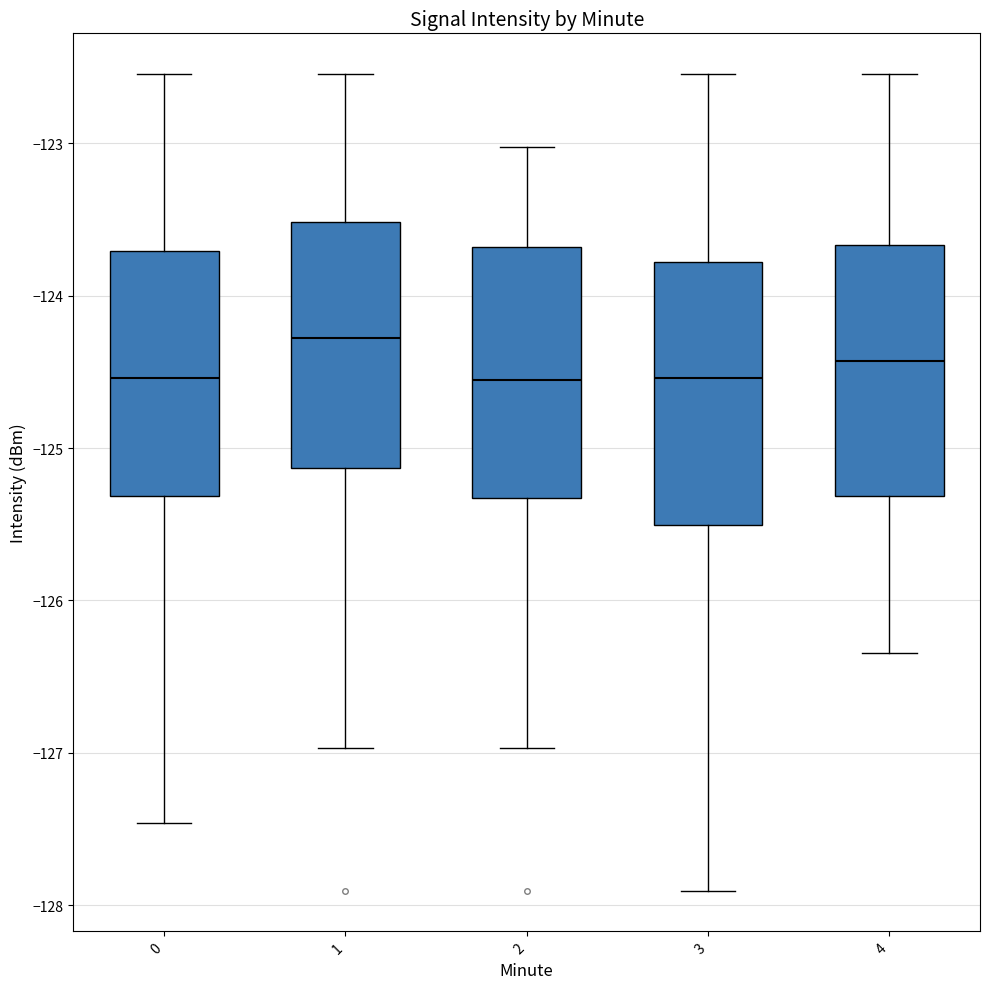

Reading left to right, read every box against the y-axis: the position of its median line, the range the box covers, and the ends of its whiskers. The values are not printed on the chart, so give them approximately, as read against the axis.

0: median -124.5, box -125.3 to -123.7, whiskers -127.5 to -122.5
1: median -124.3, box -125.1 to -123.5, whiskers -127.0 to -122.5
2: median -124.6, box -125.3 to -123.7, whiskers -127.0 to -123.0
3: median -124.5, box -125.5 to -123.8, whiskers -127.9 to -122.5
4: median -124.4, box -125.3 to -123.7, whiskers -126.3 to -122.5